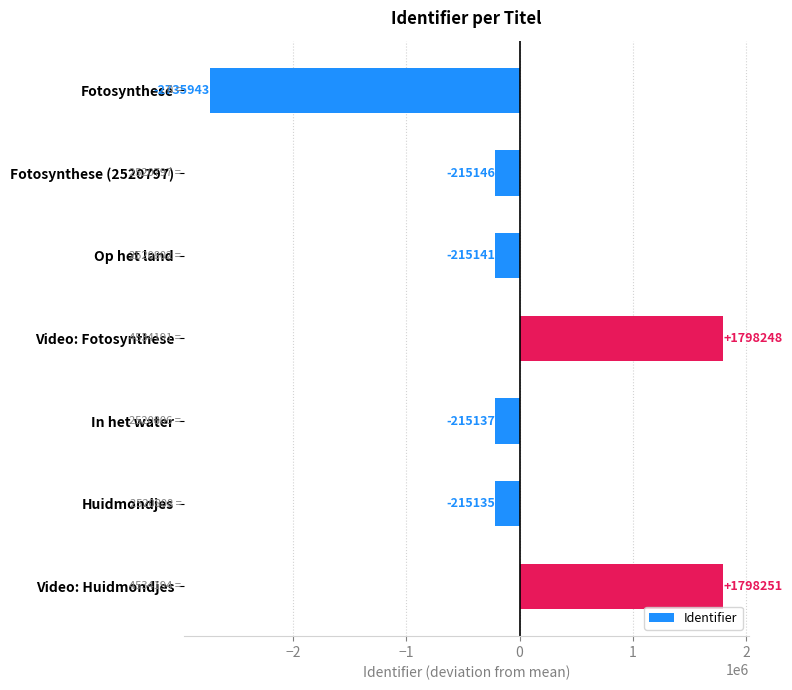

What is the difference between the maximum and minimum values?

4534194.0